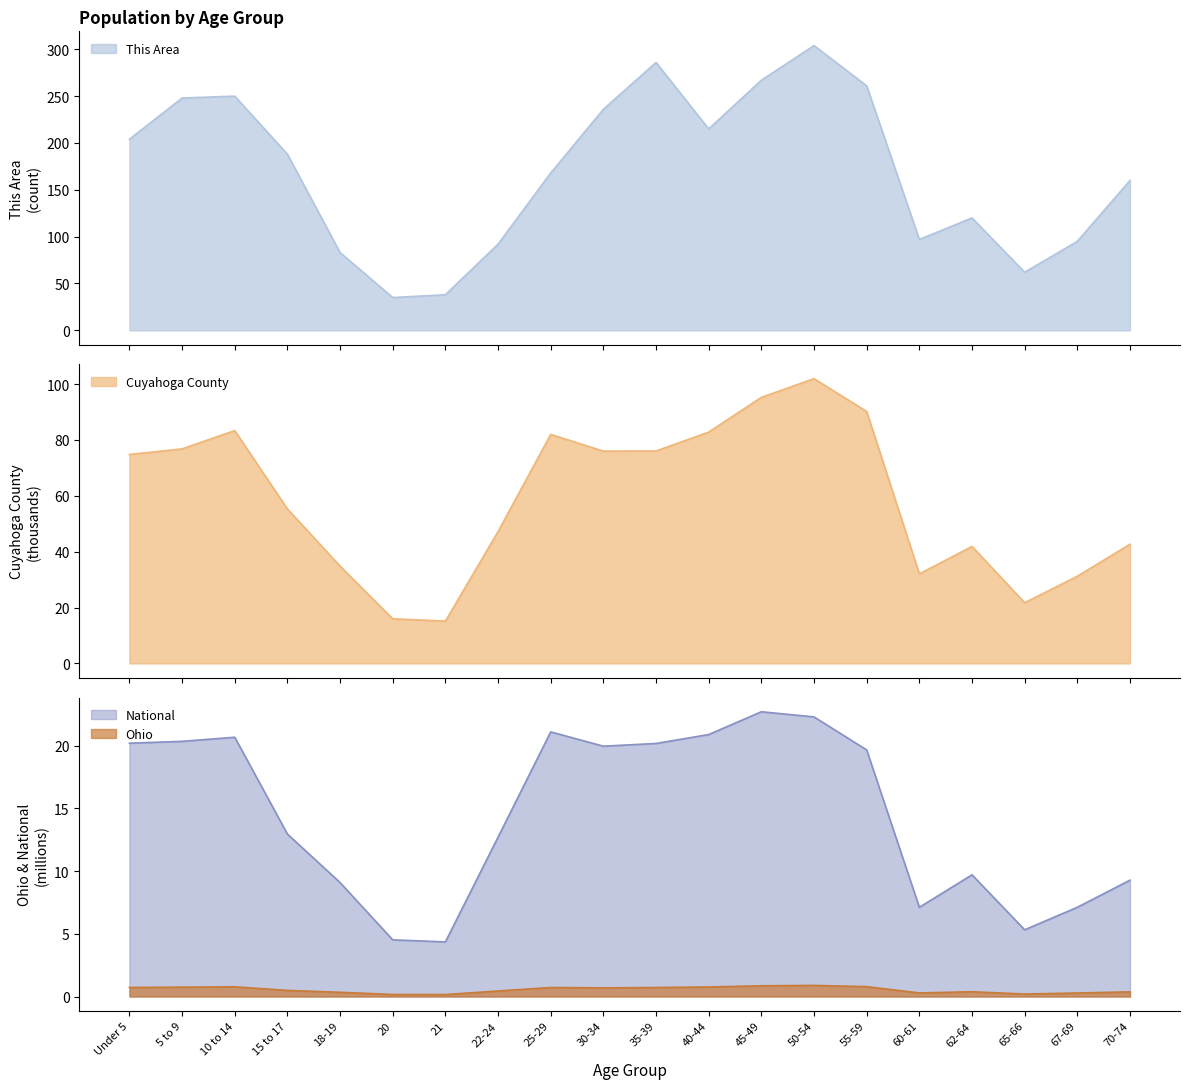

True or false: Cuyahoga County and National cross at least once.

False